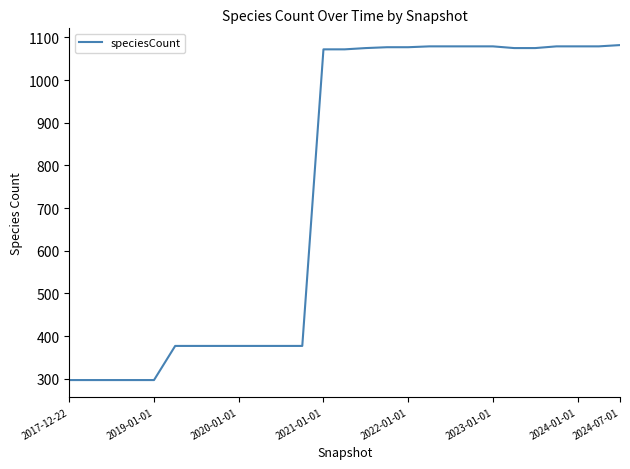

What is the difference between the maximum and minimum values?

785